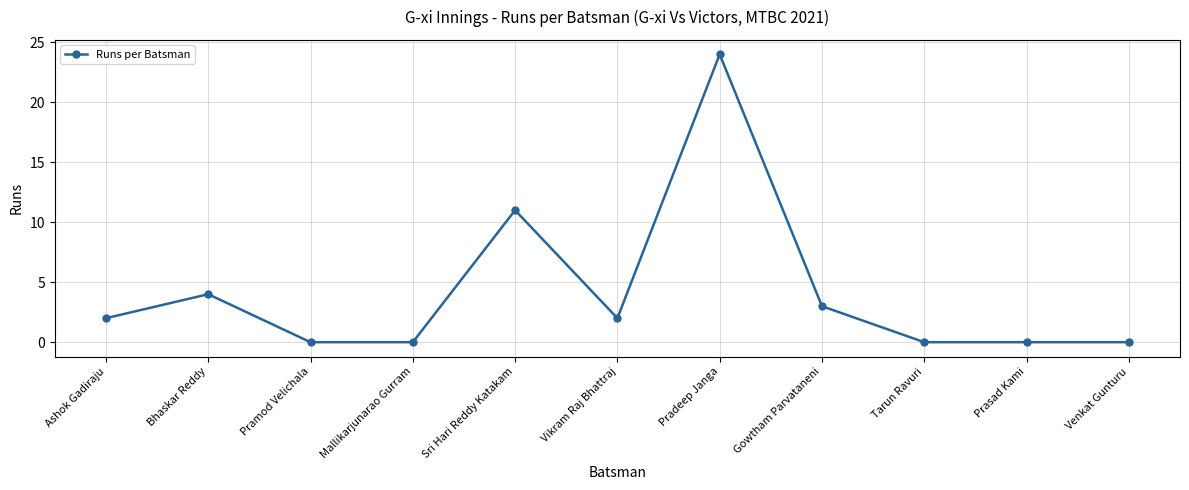

What position from the right is Vikram Raj Bhattraj?

6